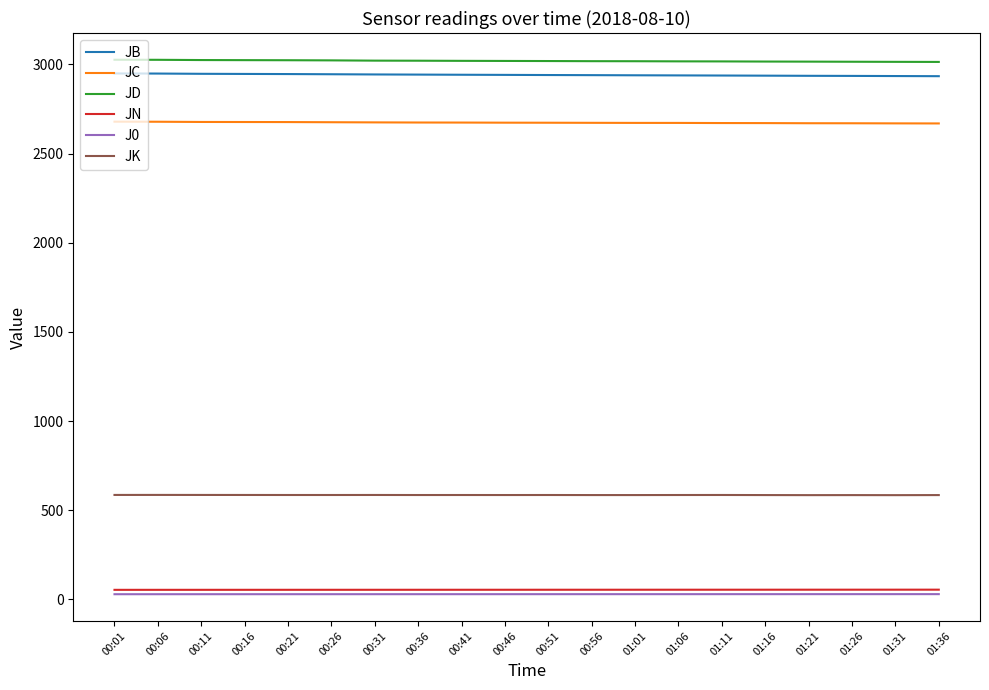

The value of JK at 00:56 is 584.8. True or false?

True